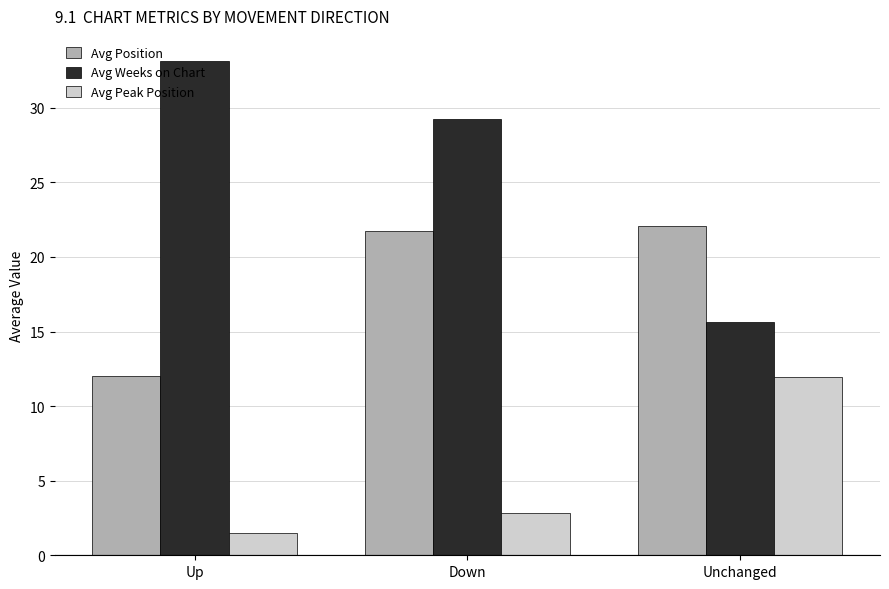

What is the value of the Avg Peak Position bar at the 3rd from the left?

11.9